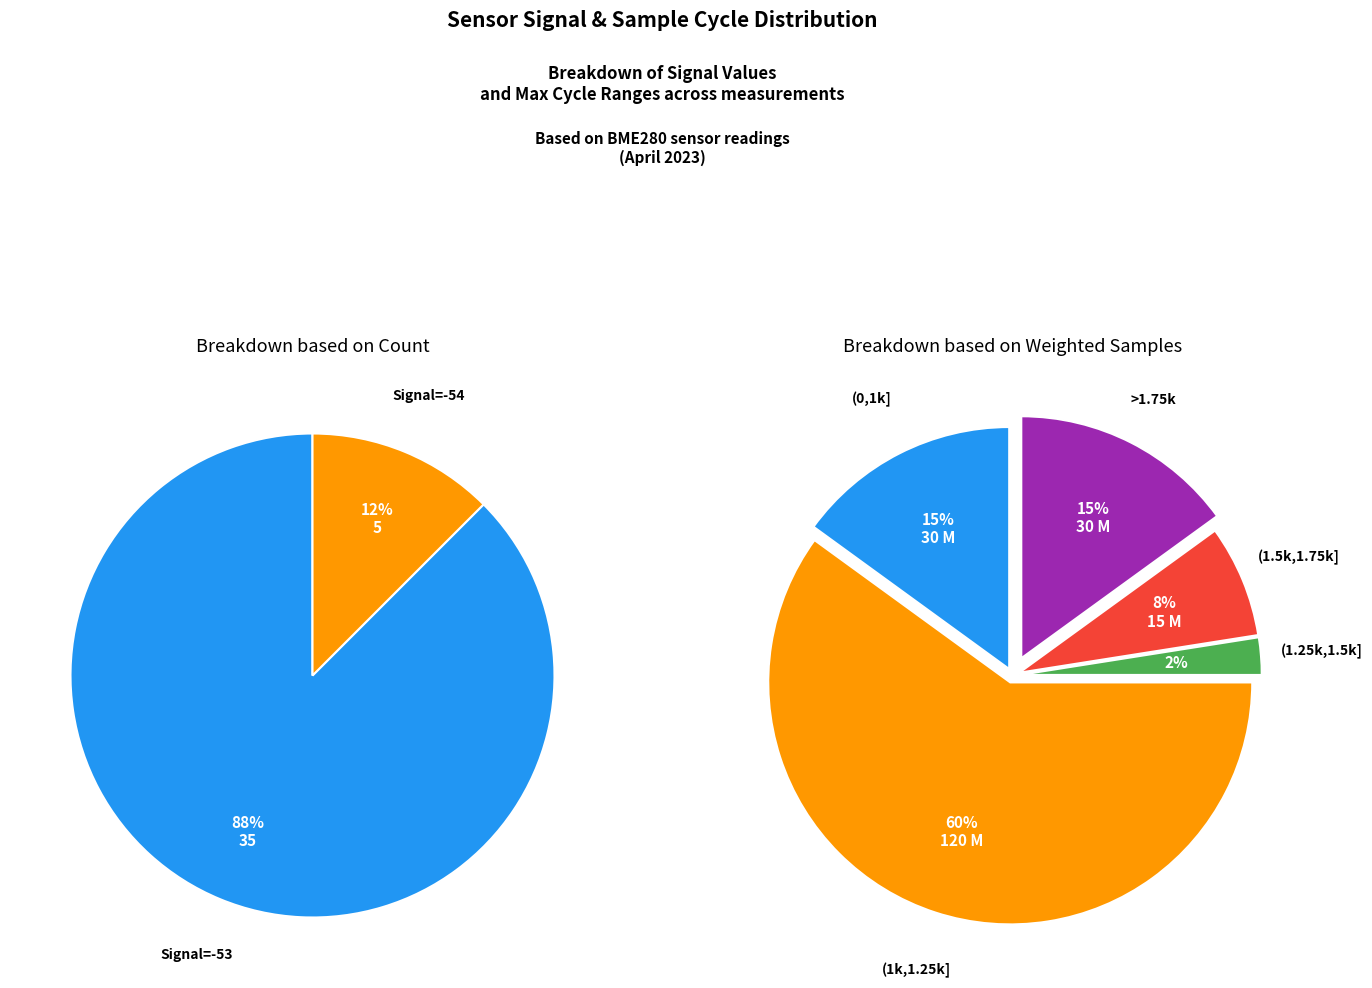

Which slice is the smallest?

-54